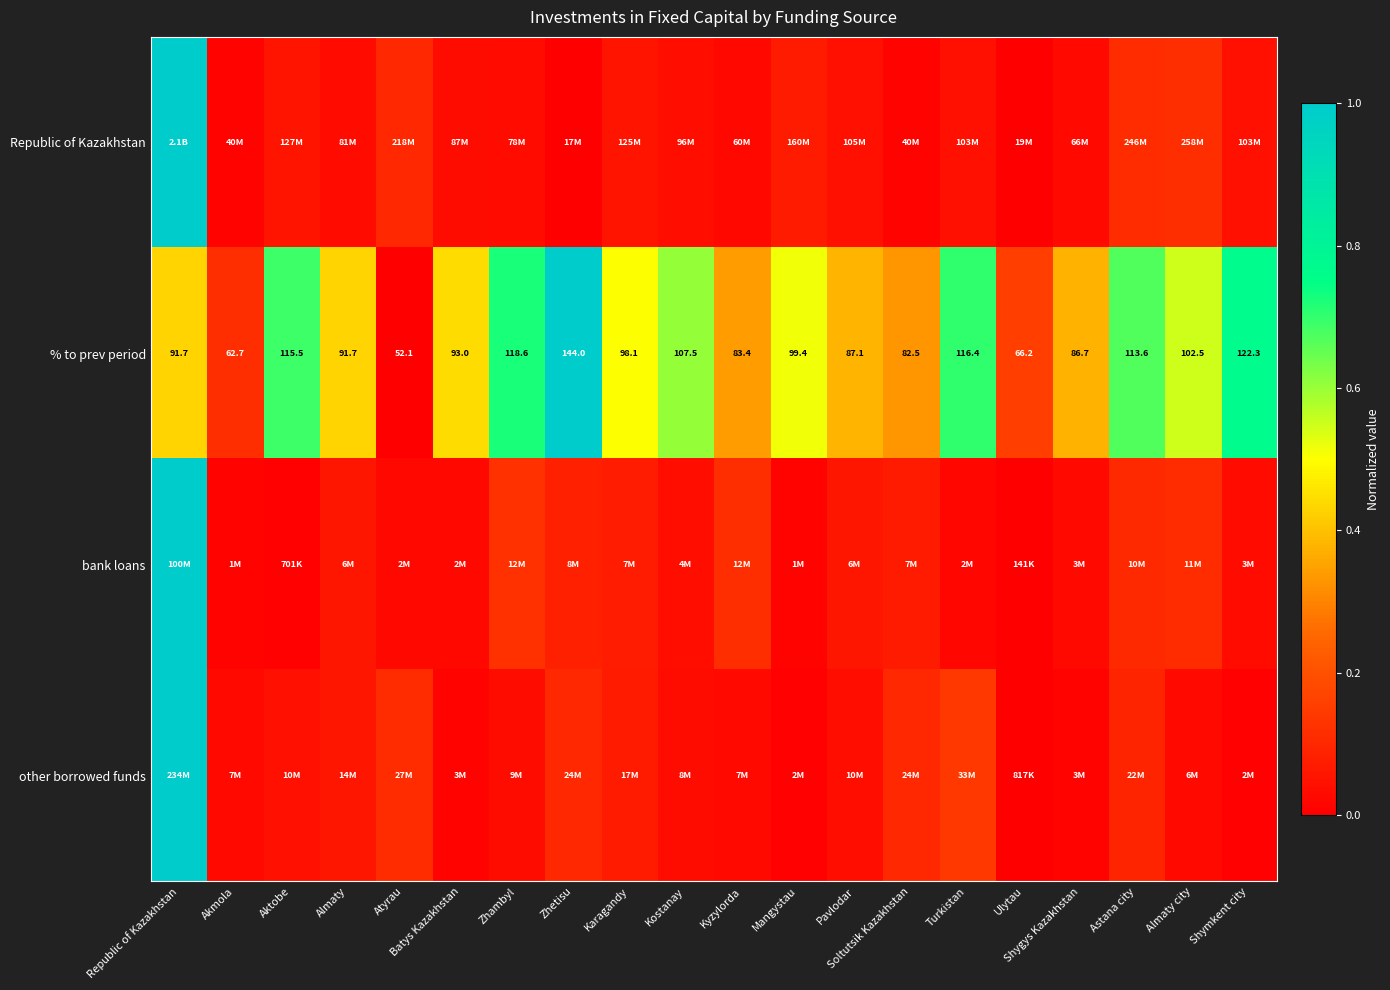

Count the number of data series in this chart.

4